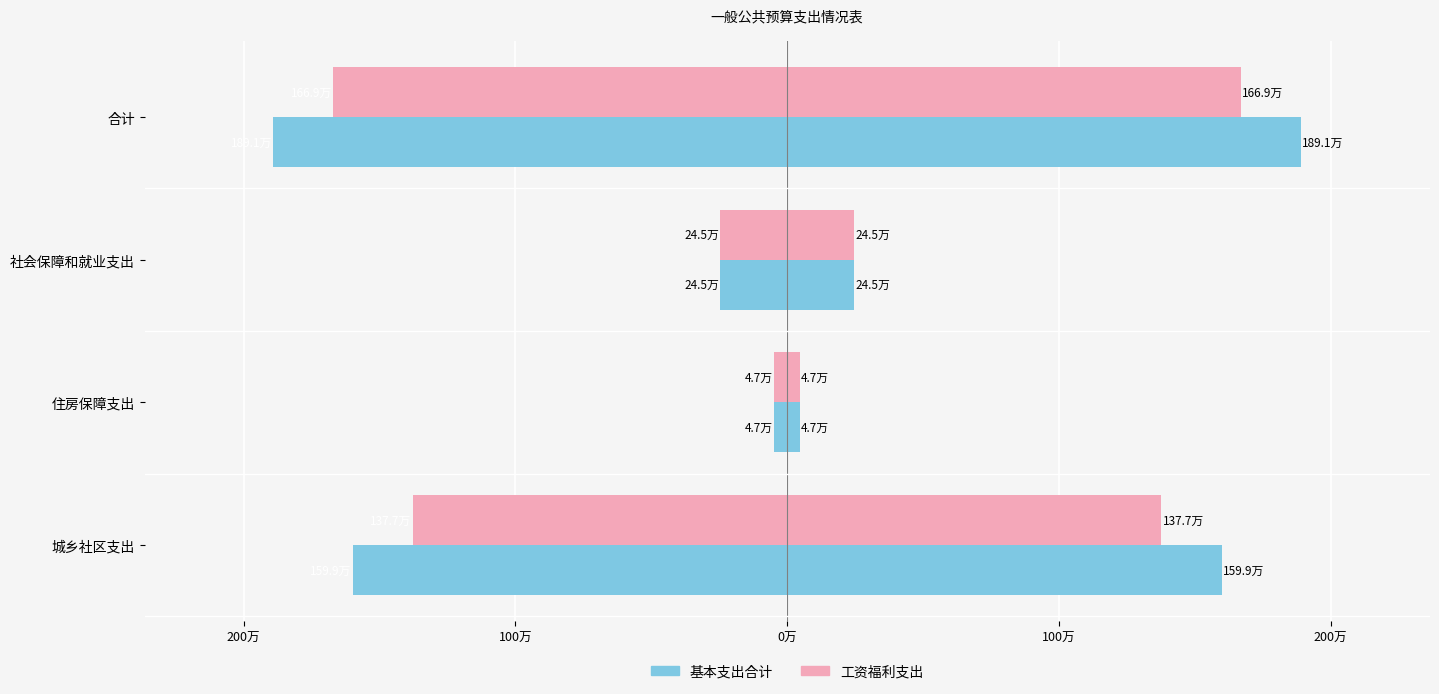

Count the number of data series in this chart.

2